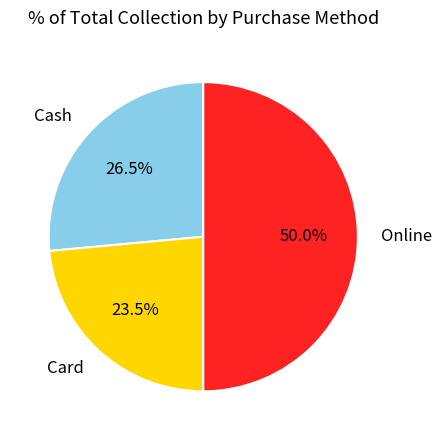

Rank the categories by value from lowest to highest.

Card, Cash, Online